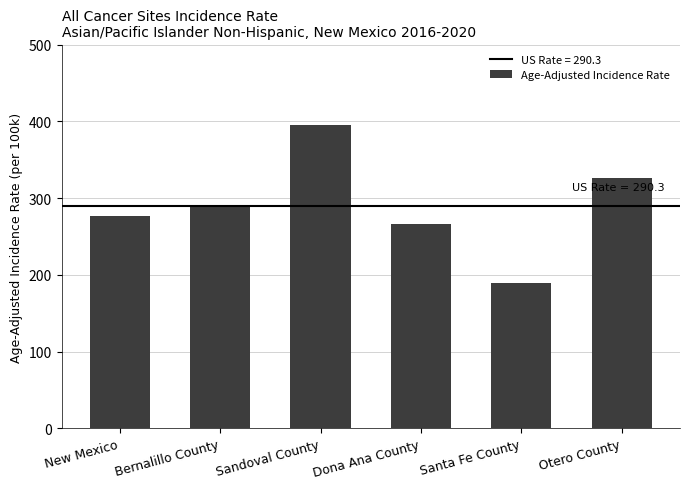

What is the difference between the maximum and second lowest values?

128.9